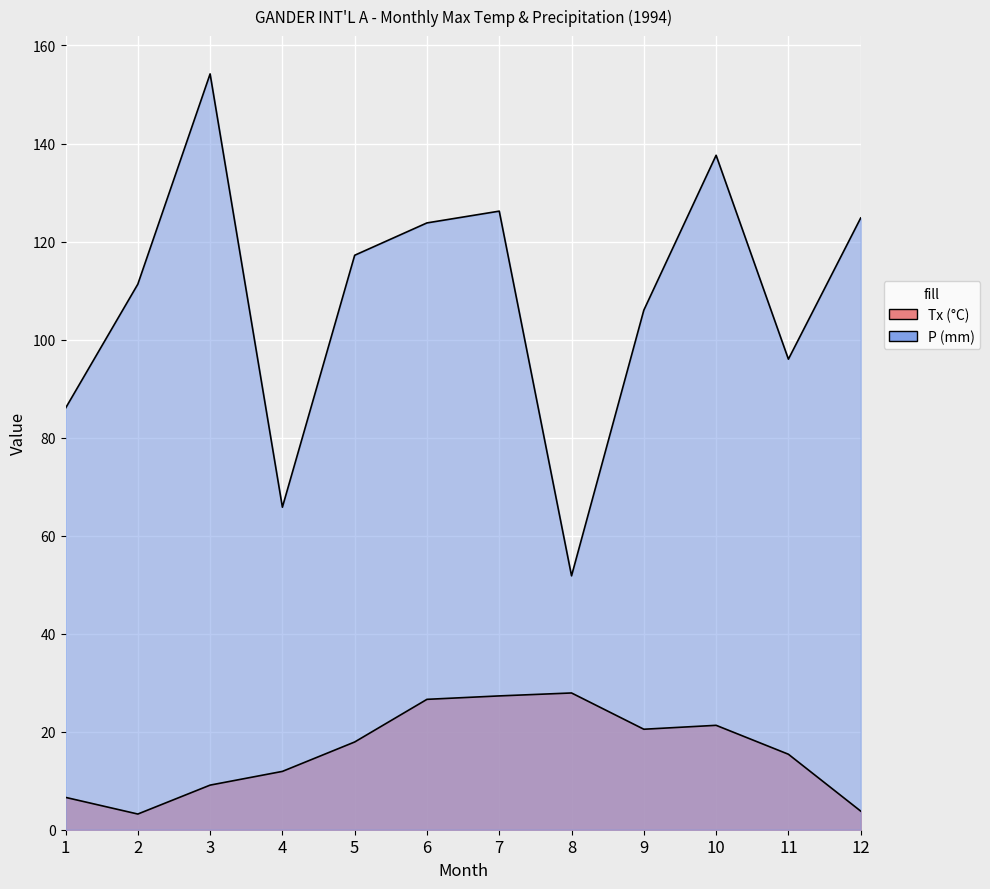

True or false: P and Tx cross at least once.

False